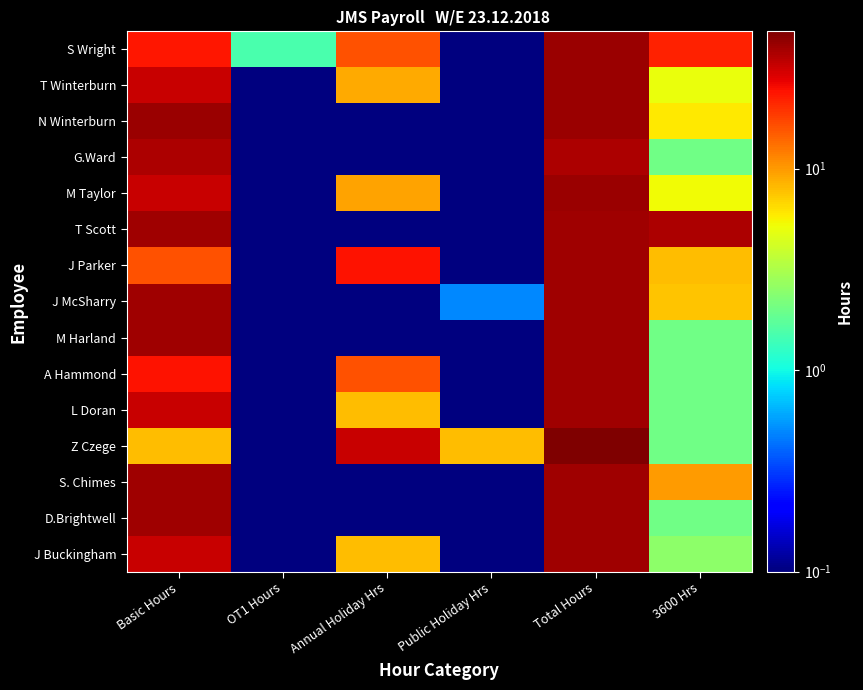

Which category has the lowest value across all series?

OT1 Hours